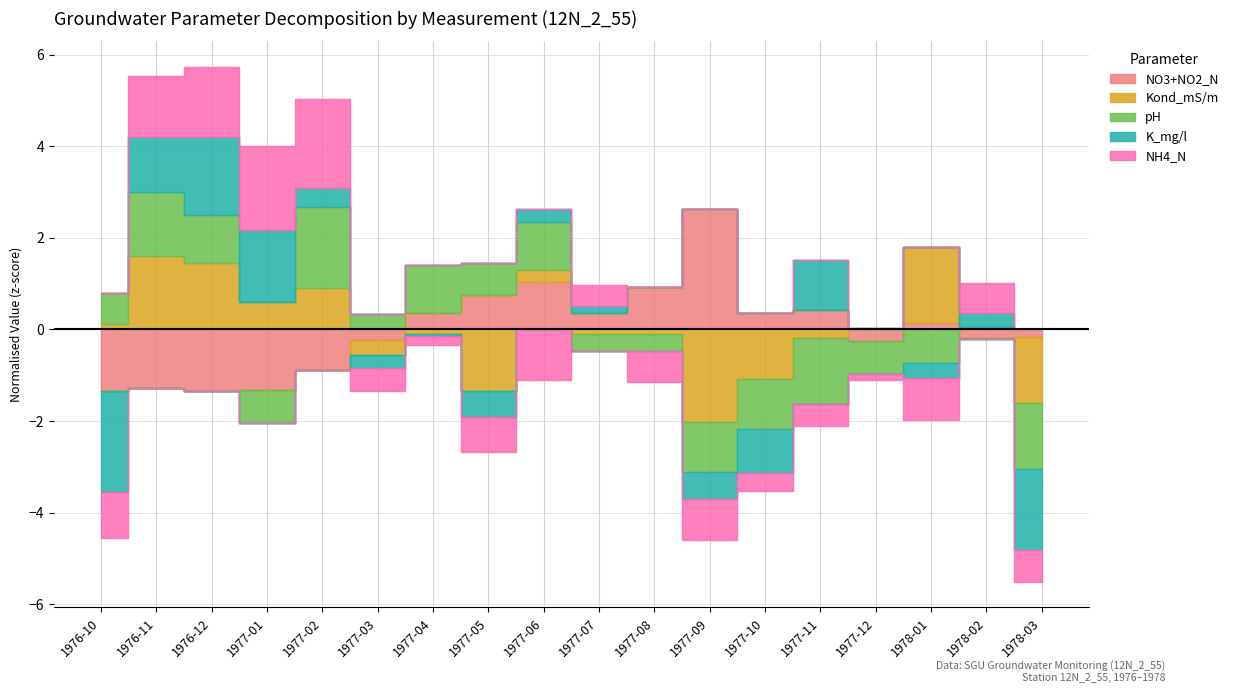

Which series has the largest range (max minus min)?

Kond_mS/m